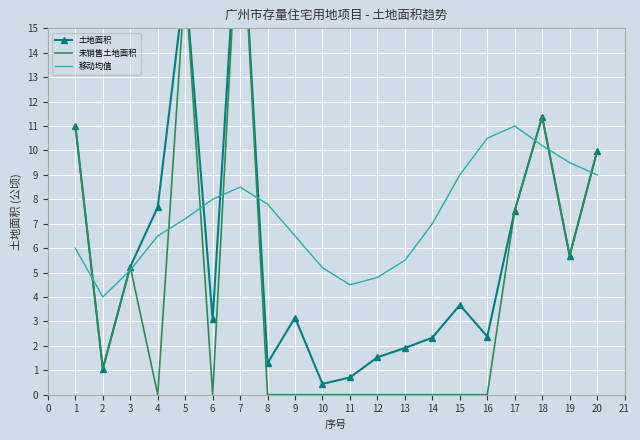

The value of 移动均值 at 1 is 7.8. True or false?

False